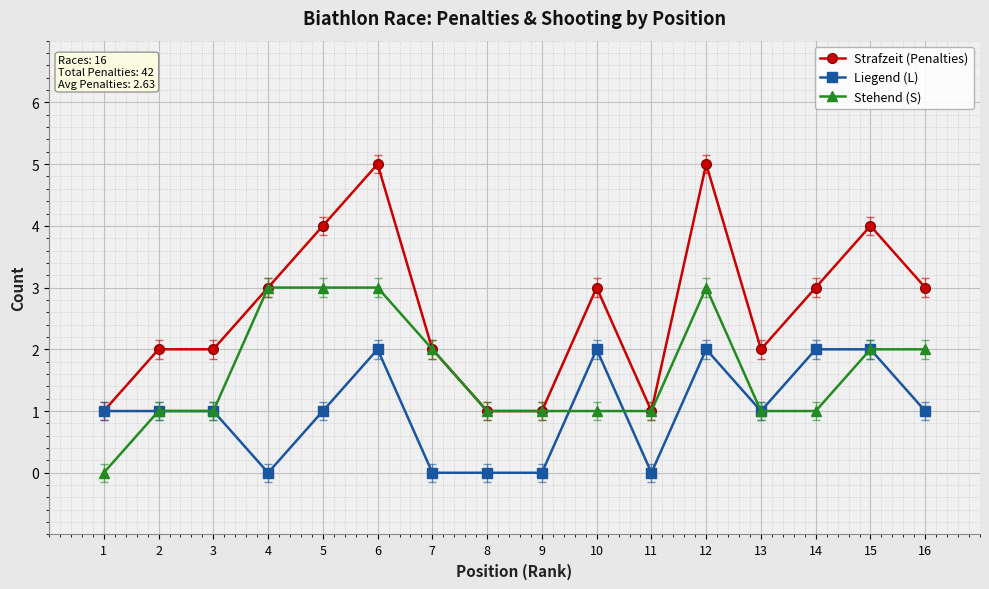

What is the greatest value displayed?

5